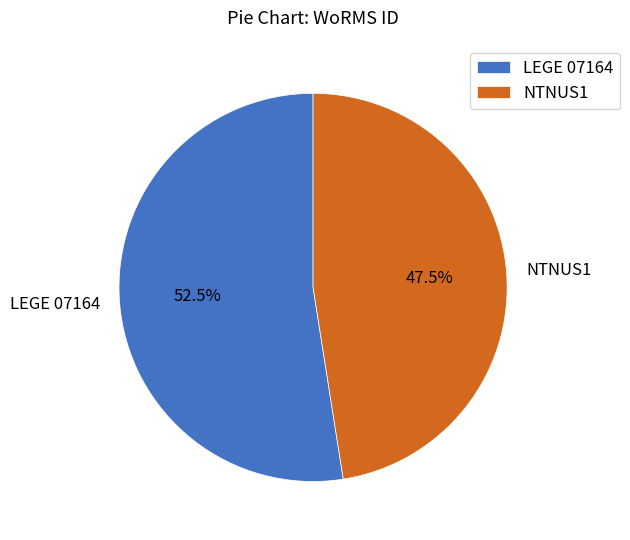

To the nearest percent, what is the combined percentage of NTNUS1 and LEGE 07164?

100%